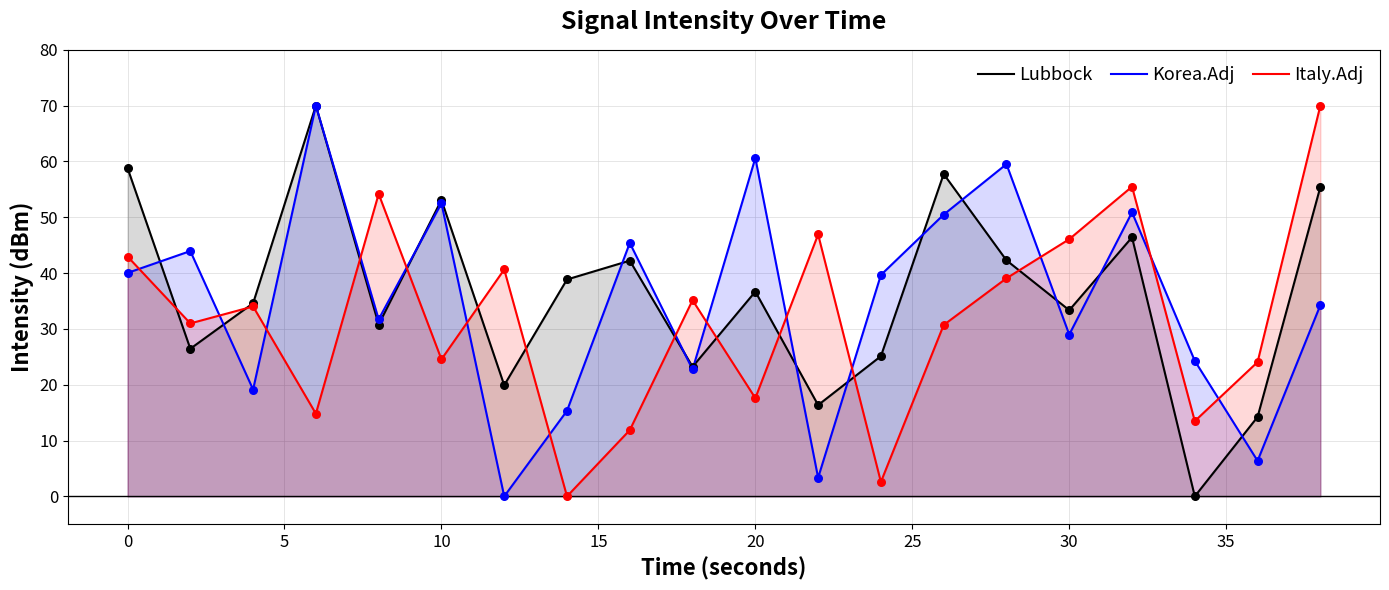

Which series reaches the maximum Y coordinate?

Lubbock